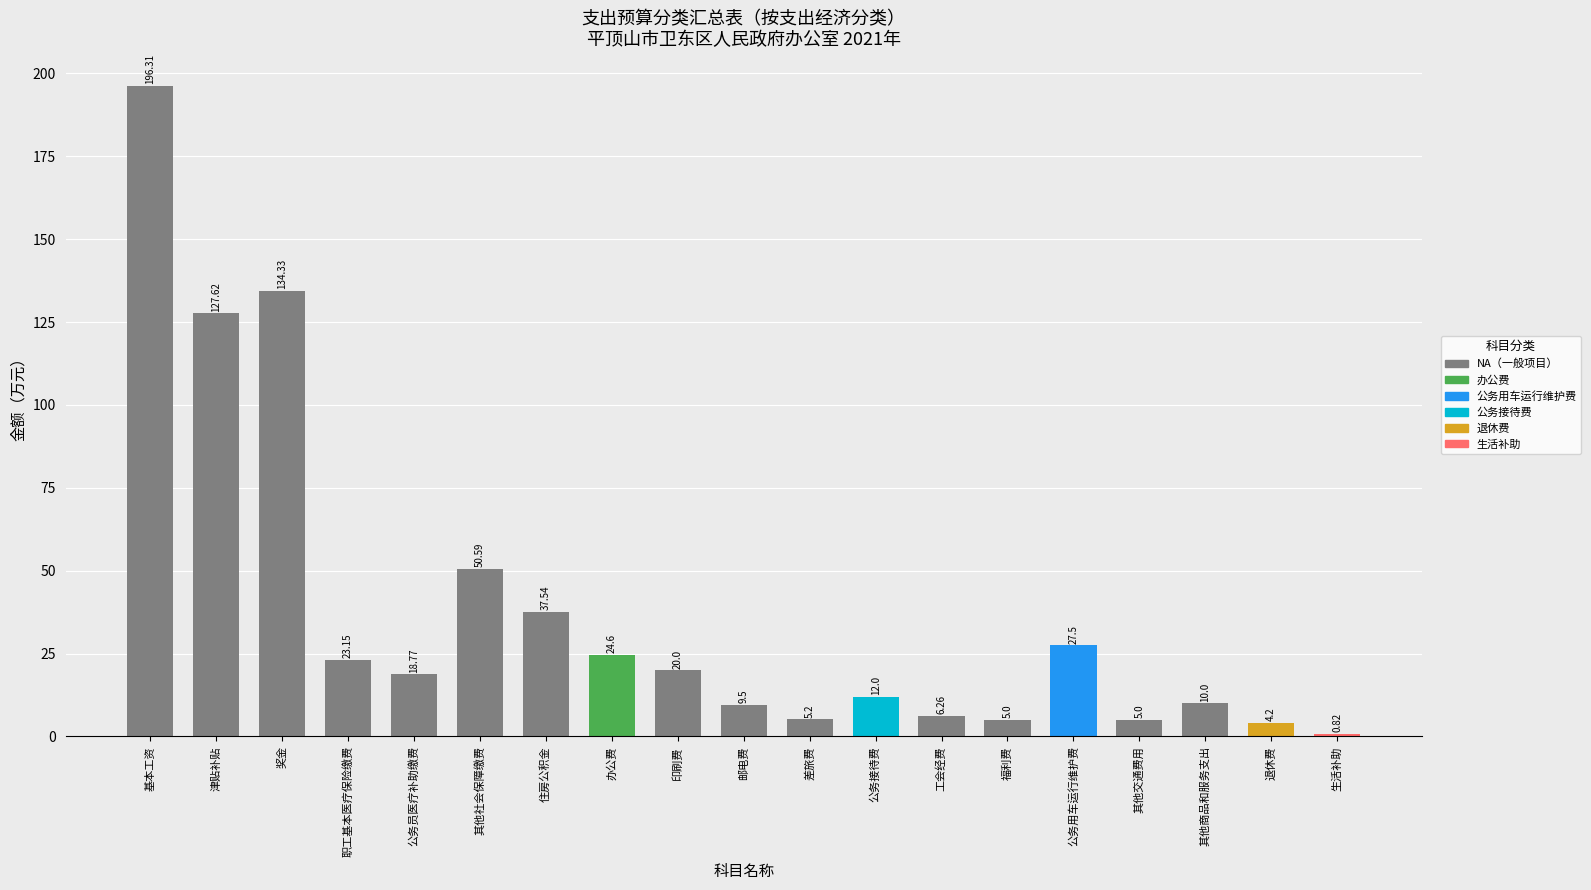

What is the difference between the second highest and second lowest values?

130.1